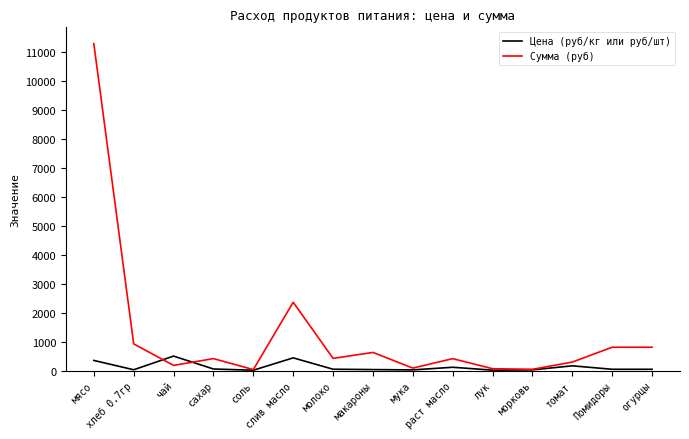

List the series in order of their peak value, highest first.

Сумма (руб), Цена (руб/кг или руб/шт)